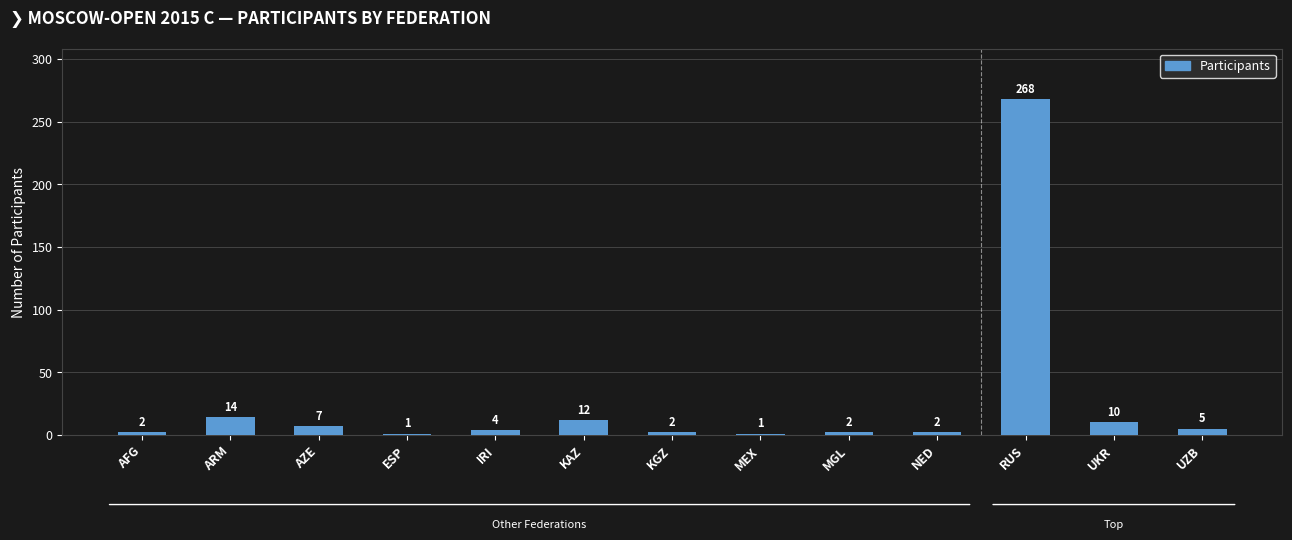

How many bars are there in total?

13